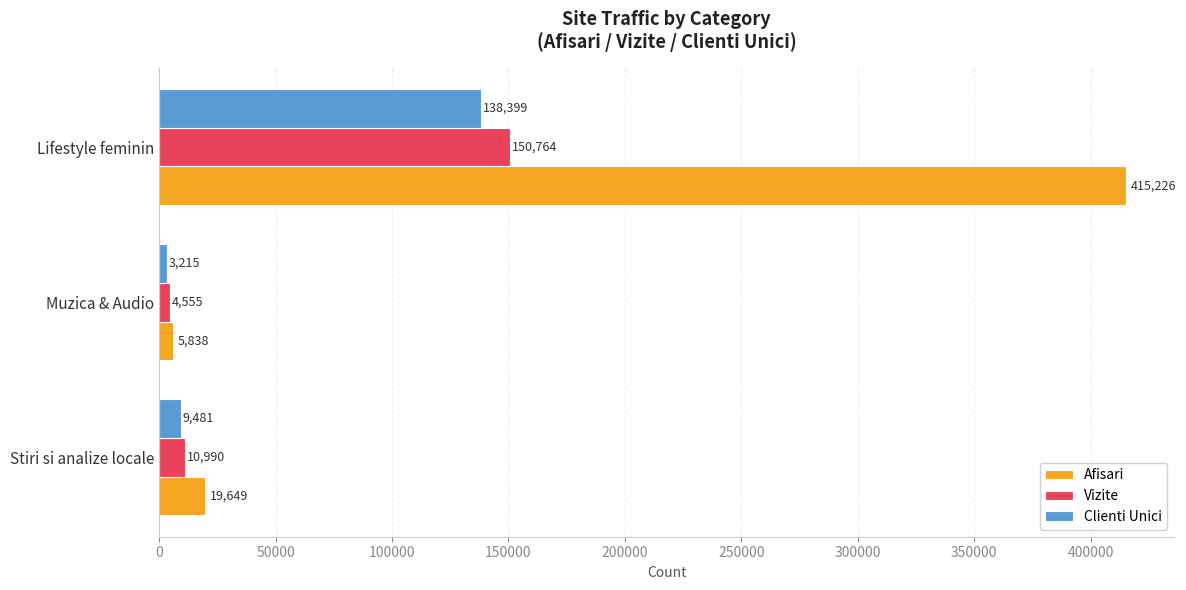

What is the approximate value of Vizite at Muzica & Audio, to the nearest 10?

4560